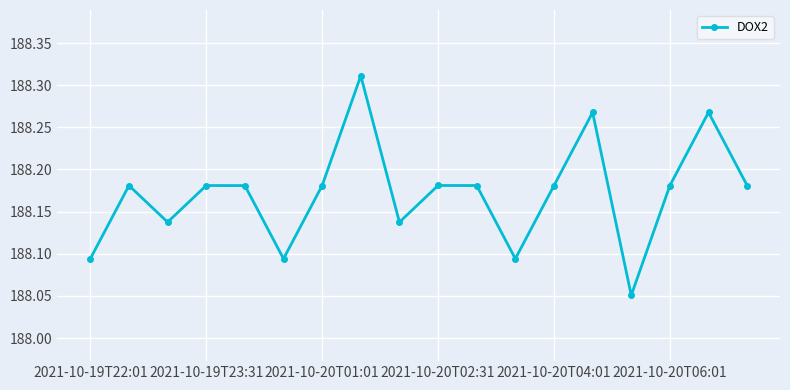

Count the values in the range 188 to 189.

18